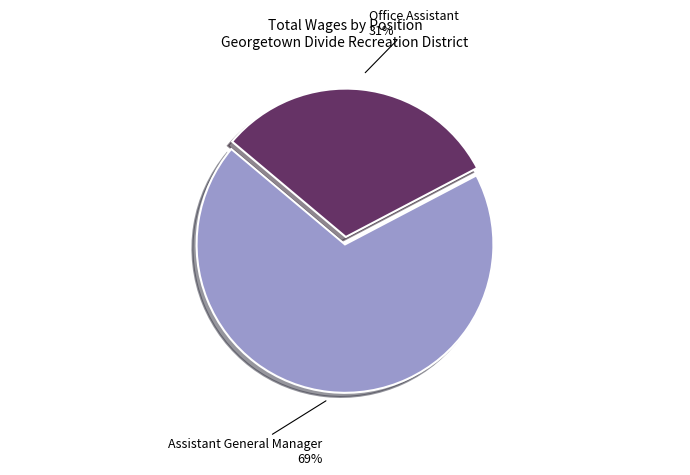

Between Office Assistant and Assistant General Manager, which is larger?

Assistant General Manager